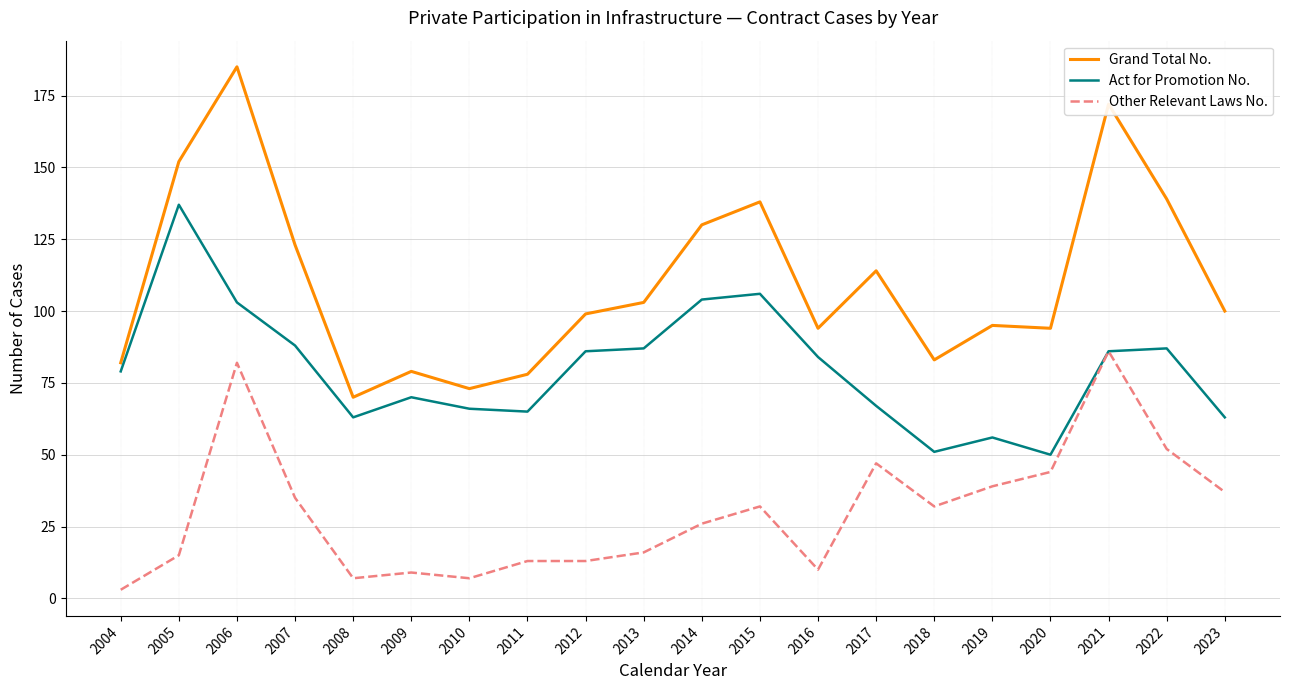

What is the sum of the Other Relevant Laws No. values at 2017 and 2008?

54